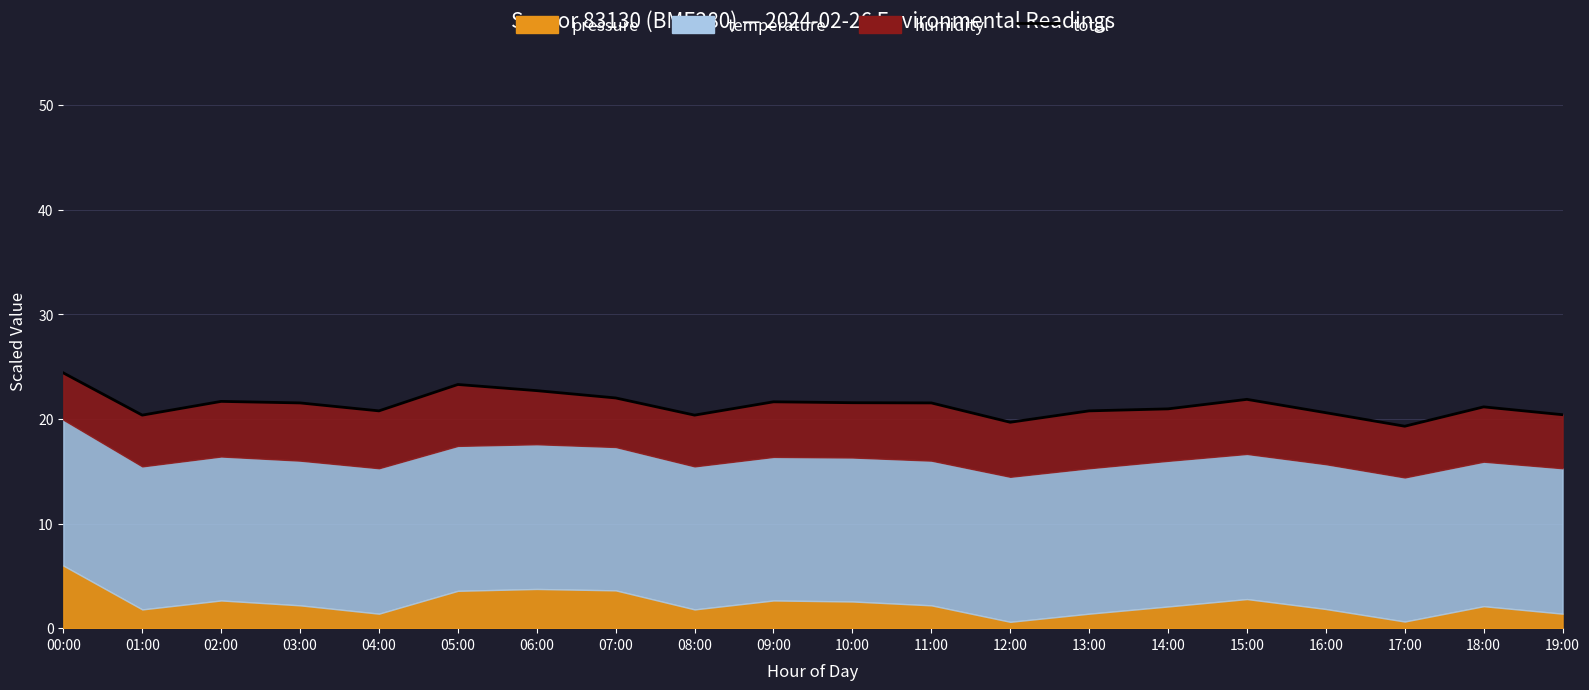

Rank the categories by value from lowest to highest.

17:00, 12:00, 01:00, 08:00, 19:00, 16:00, 04:00, 13:00, 14:00, 18:00, 03:00, 11:00, 10:00, 09:00, 02:00, 15:00, 07:00, 06:00, 05:00, 00:00